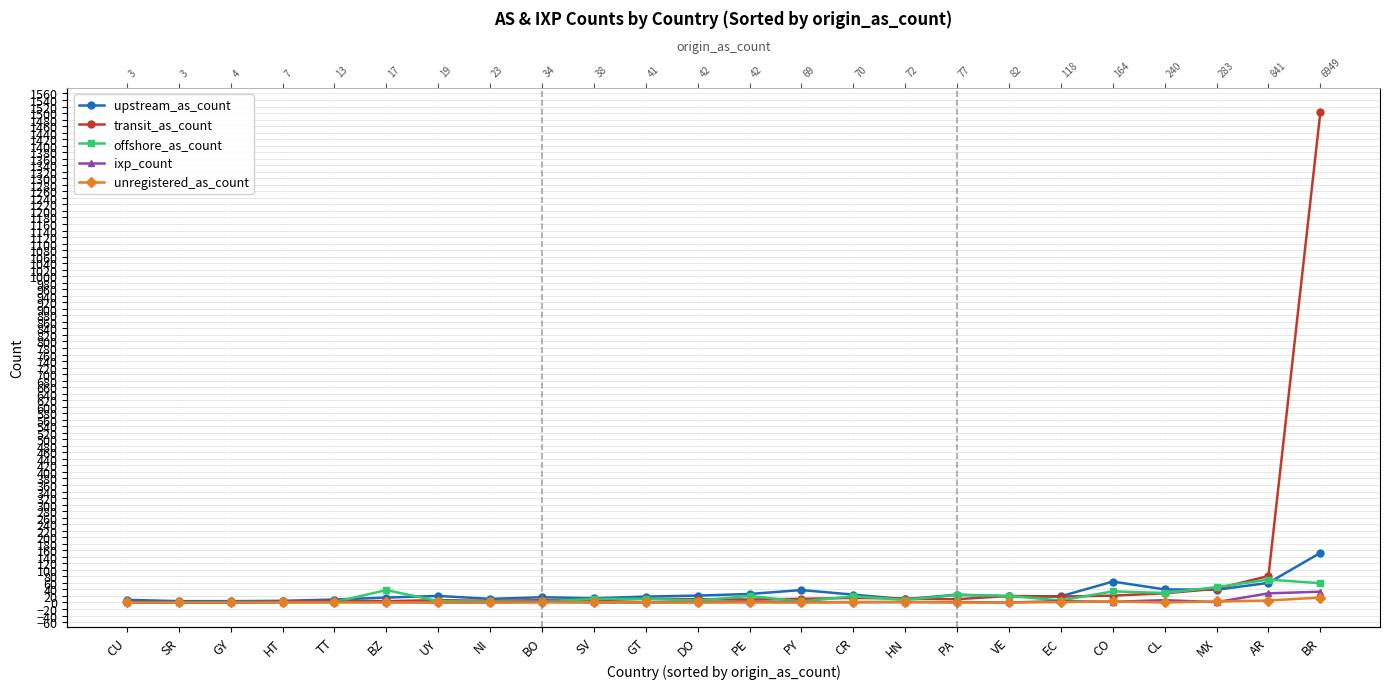

What position from the right is AR?

2